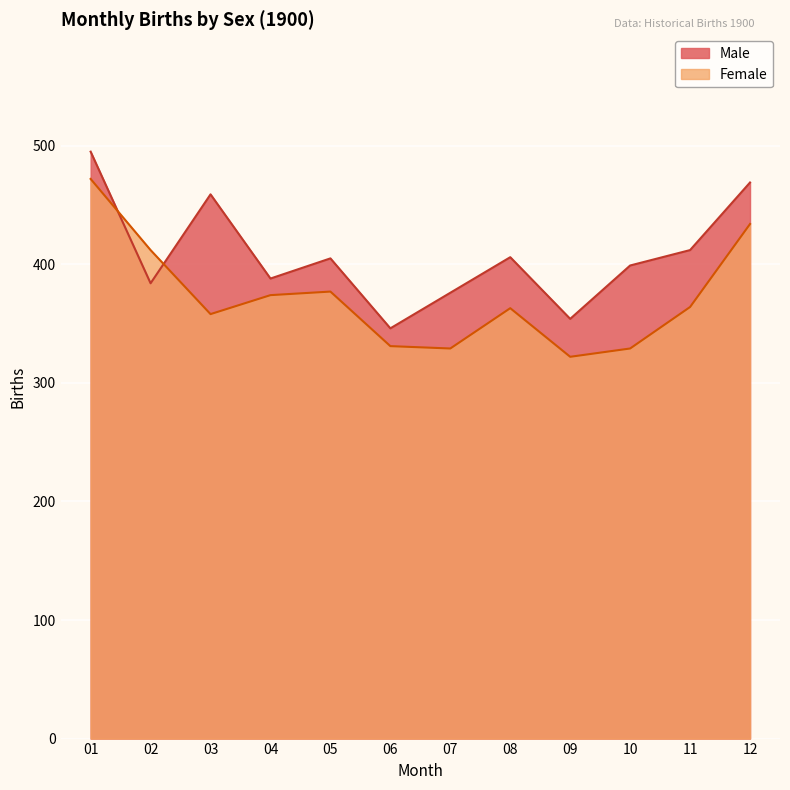

Where does the Male series first go above 405?

01